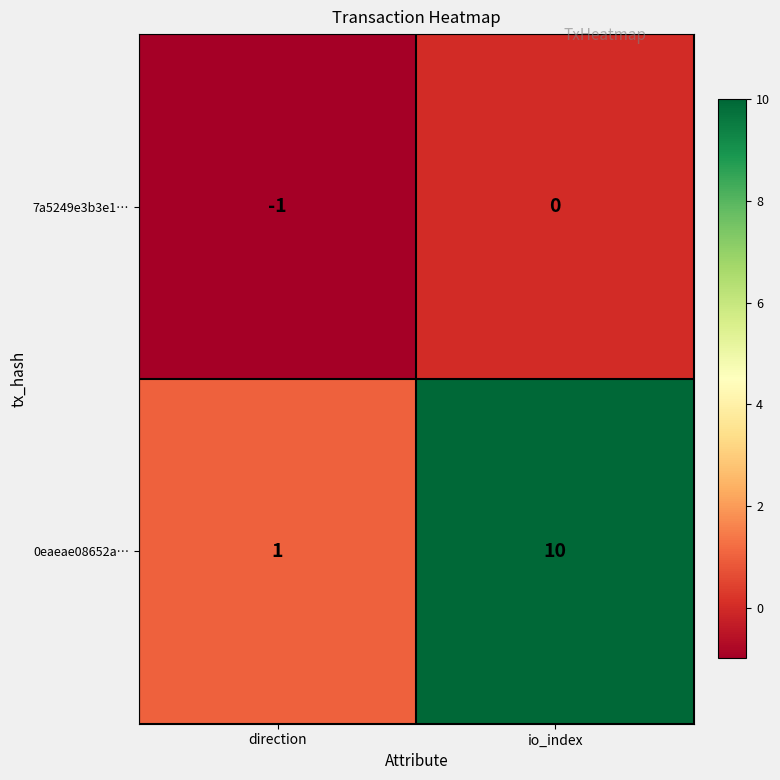

Rank the series by their average value, from highest to lowest.

0eaeae08652a…, 7a5249e3b3e1…